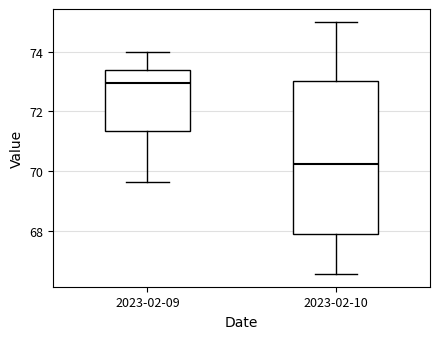

Reading left to right, read every box against the y-axis: the position of its median line, the range the box covers, and the ends of its whiskers. The values are not printed on the chart, so give them approximately, as read against the axis.

2023-02-09: median 73.0, box 71.4 to 73.4, whiskers 69.6 to 74.0
2023-02-10: median 70.2, box 67.8 to 73.0, whiskers 66.6 to 75.0